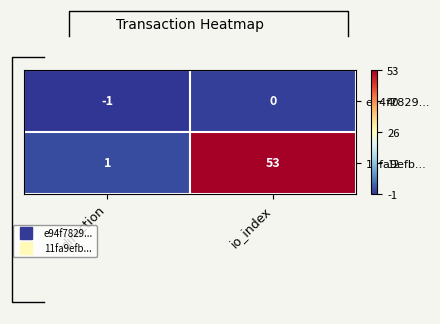

Between direction and io_index, which series saw the biggest shift?

11fa9efb...